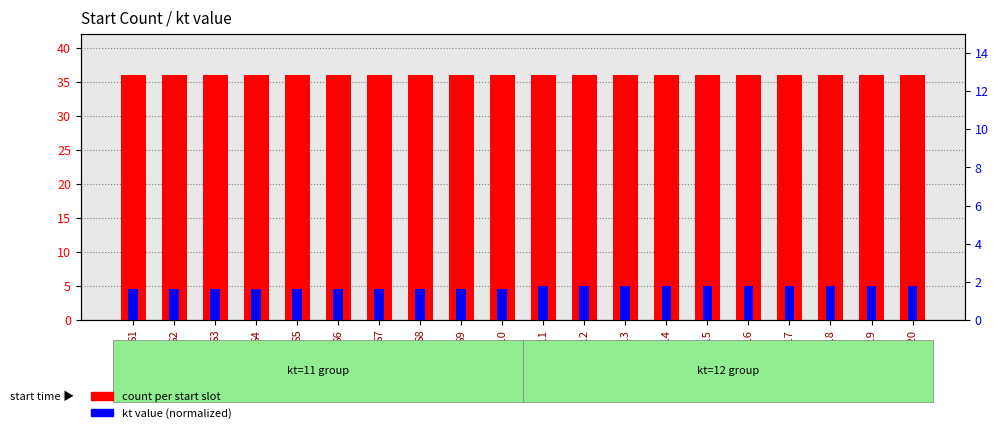

How many distinct data groups are displayed?

2